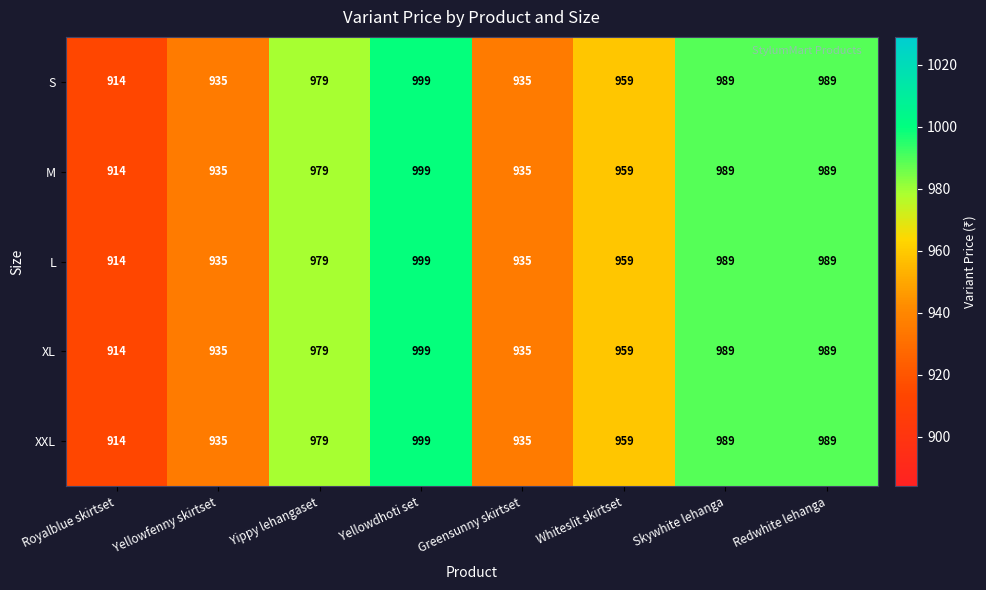

How many distinct data groups are displayed?

5